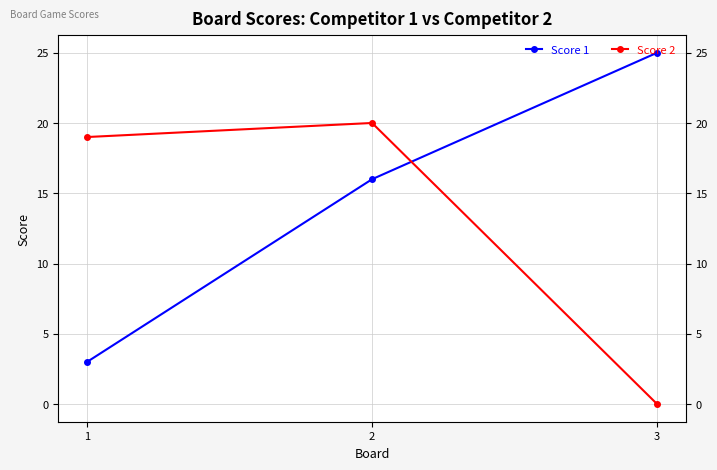

True or false: Score 2 has a value of 19 at 1.

True